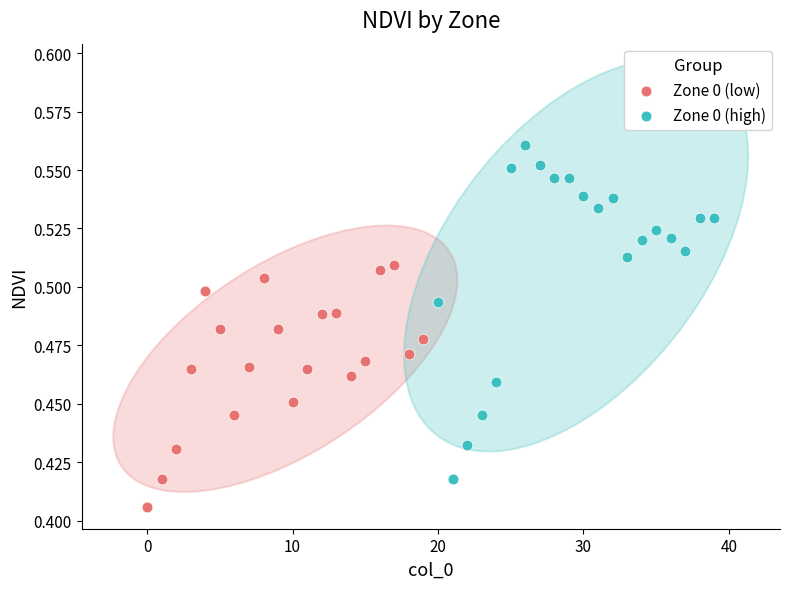

Which series reaches the minimum Y coordinate?

Zone 0 (low)